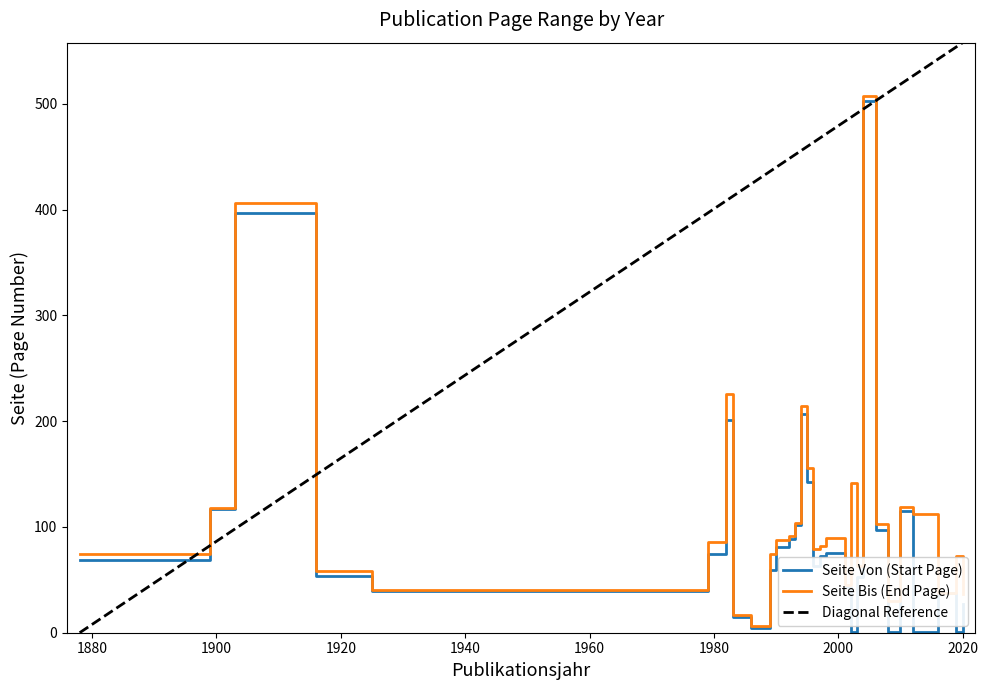

At which label does Seite Von first exceed 69?

1899